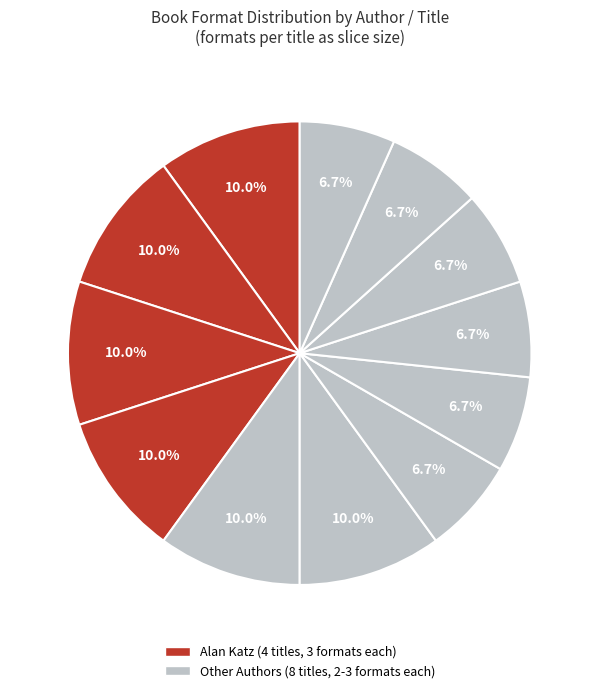

How many segments does this pie chart have?

12